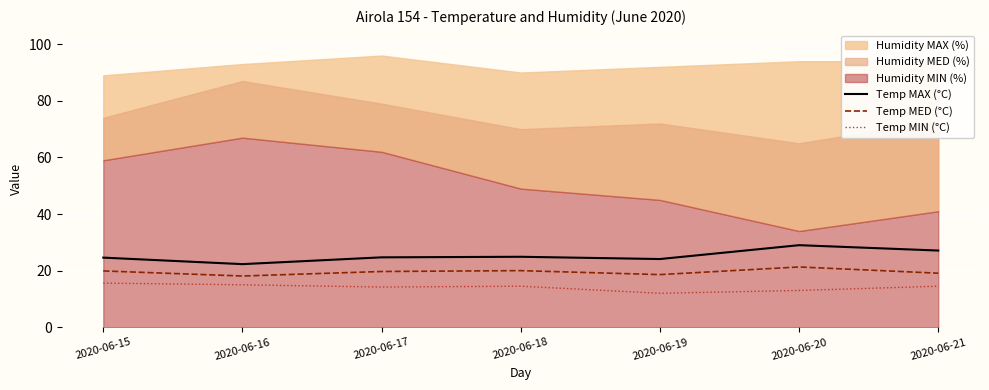

What is the sum of all Temp MAX (°C) values?

176.7